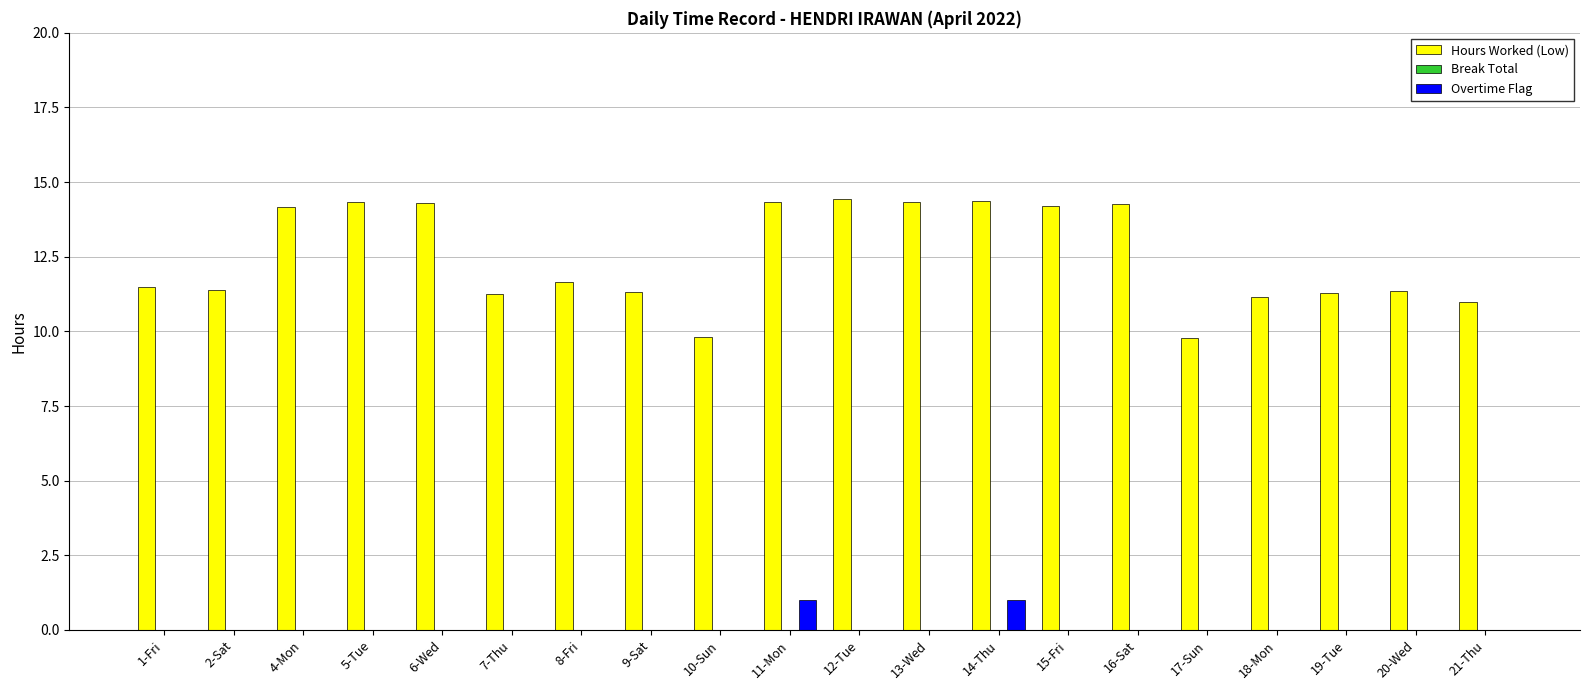

The value of Overtime Flag at 11-Mon is 1.0. True or false?

True